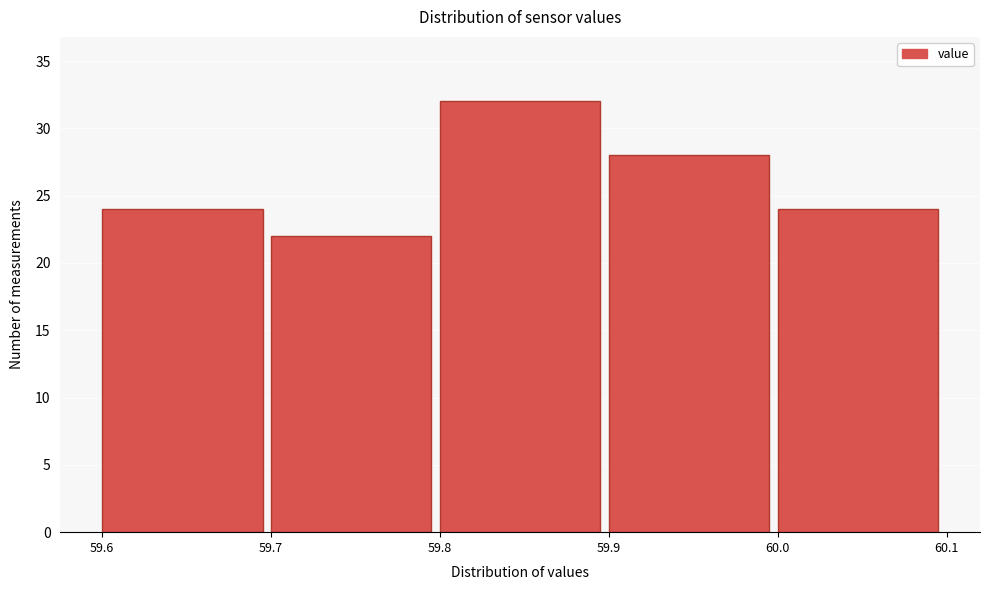

Reading left to right, list every bar in this chart as the range it spans on the x-axis followed by its height. The values are not printed on the chart, so give them approximately, as read against the axis.

59.6 to 59.7: 24
59.7 to 59.8: 22
59.8 to 59.9: 32
59.9 to 60.0: 28
60.0 to 60.1: 24